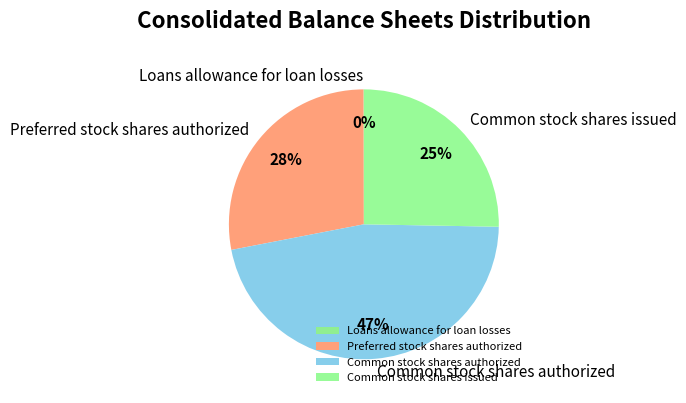

Combined, do Preferred stock shares authorized and Common stock shares issued account for over 50%?

Yes